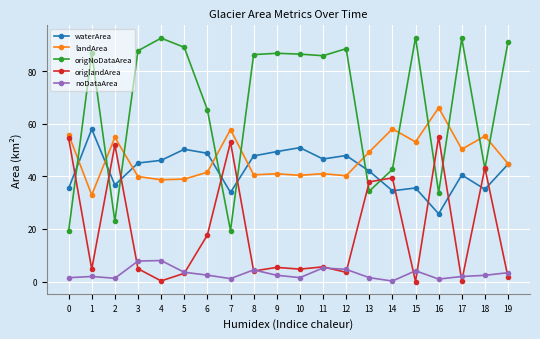

Which category has the highest value in the landArea series?

16